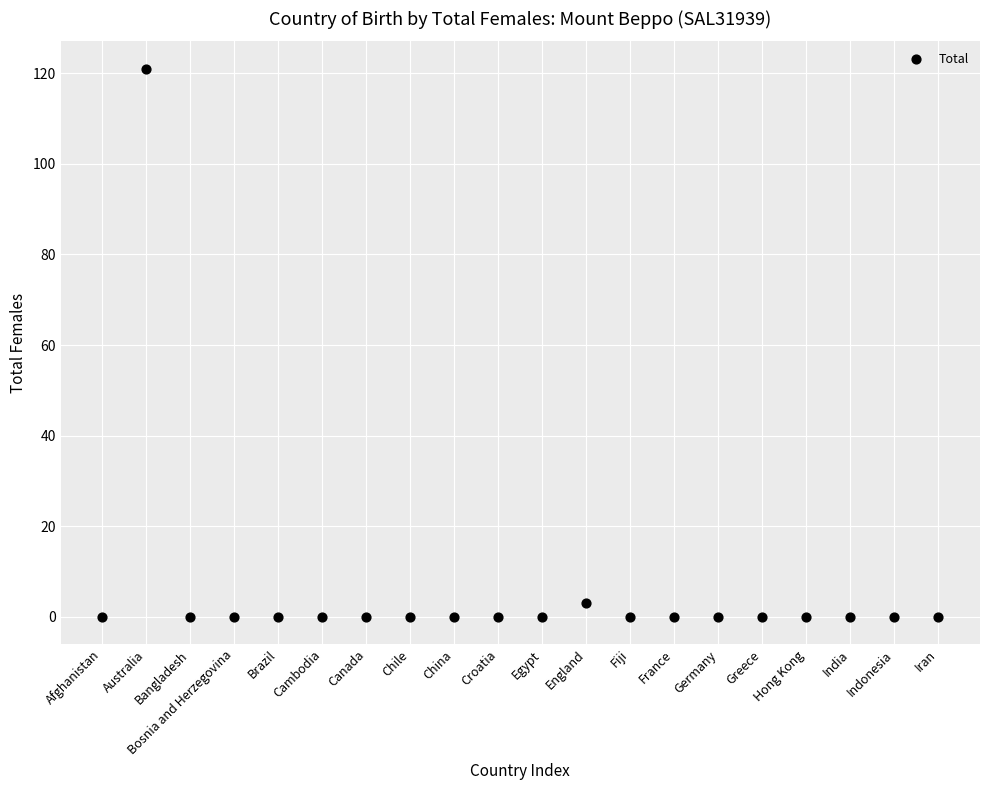

What is the range of Y values (max minus min)?

121